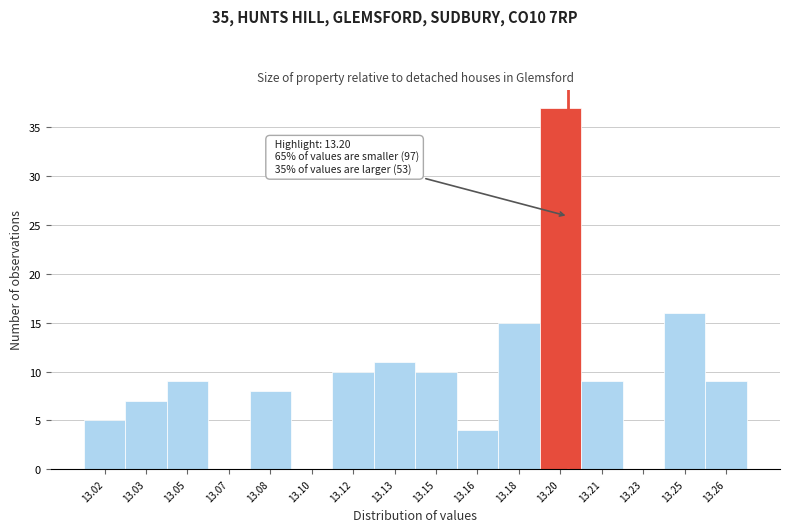

Reading right to left, what are all the values shown in this chart?

13.26=9	13.25=16	13.23=0	13.21=9	13.20=37	13.18=15	13.16=4	13.15=10	13.13=11	13.12=10	13.10=0	13.08=8	13.07=0	13.05=9	13.03=7	13.02=5